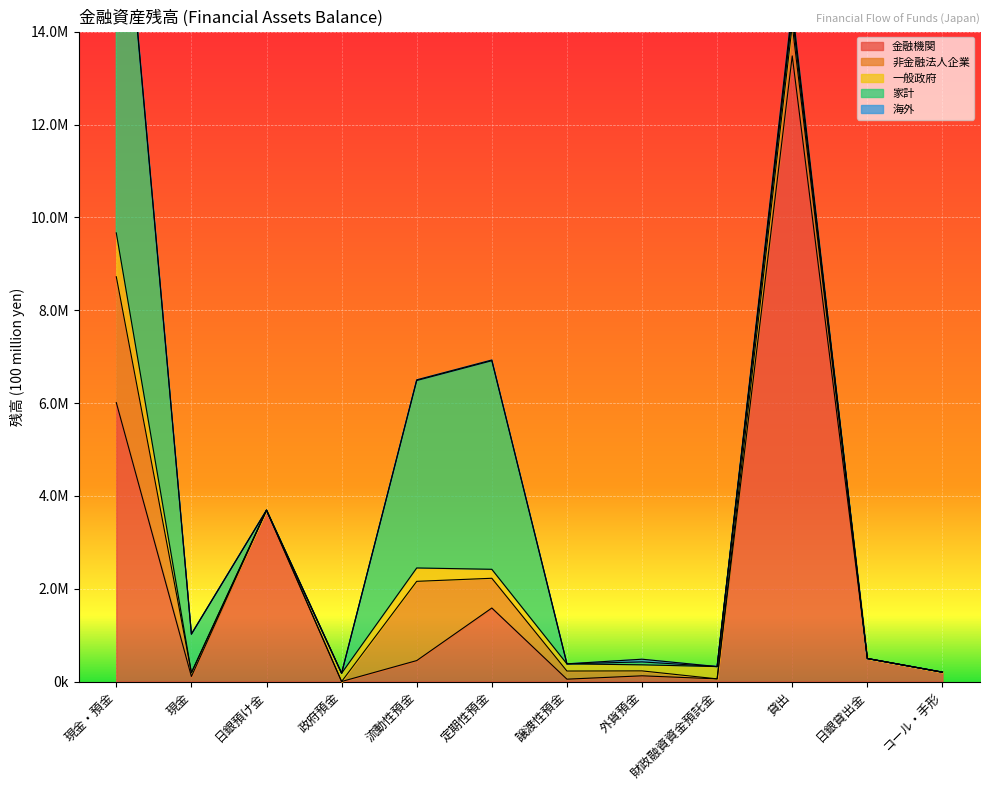

Rank the series at 定期性預金 from highest to lowest value.

家計, 金融機関, 非金融法人企業, 一般政府, 海外